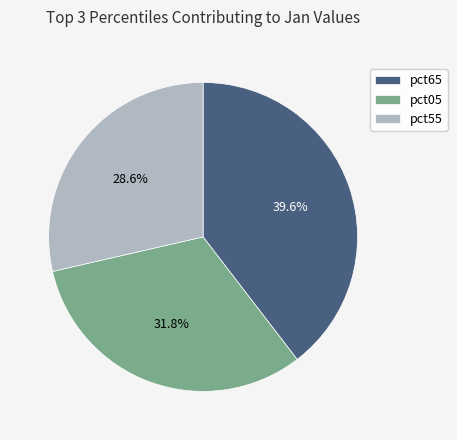

Is there a majority slice in this chart?

No